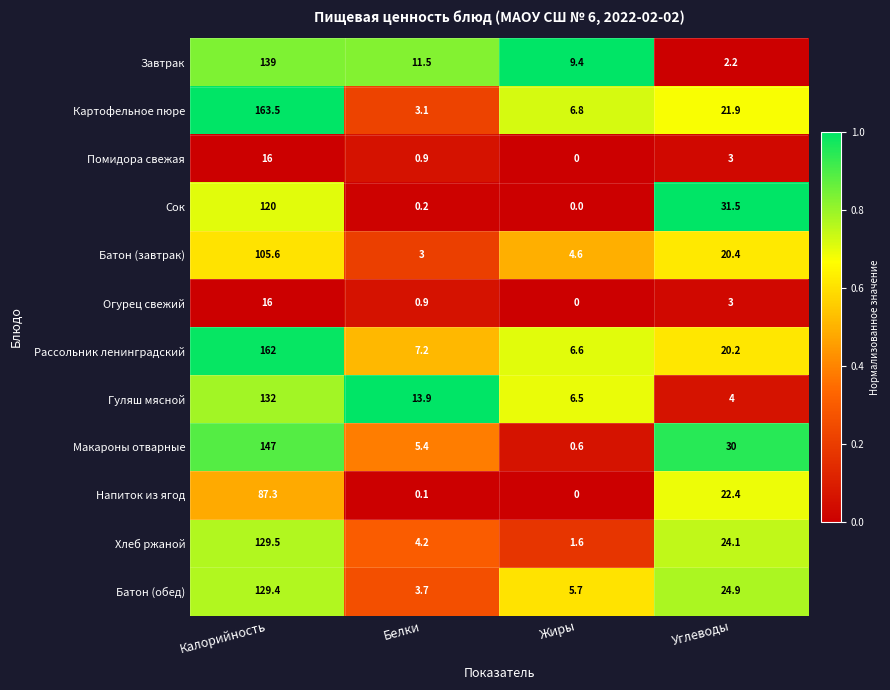

How many distinct data groups are displayed?

12